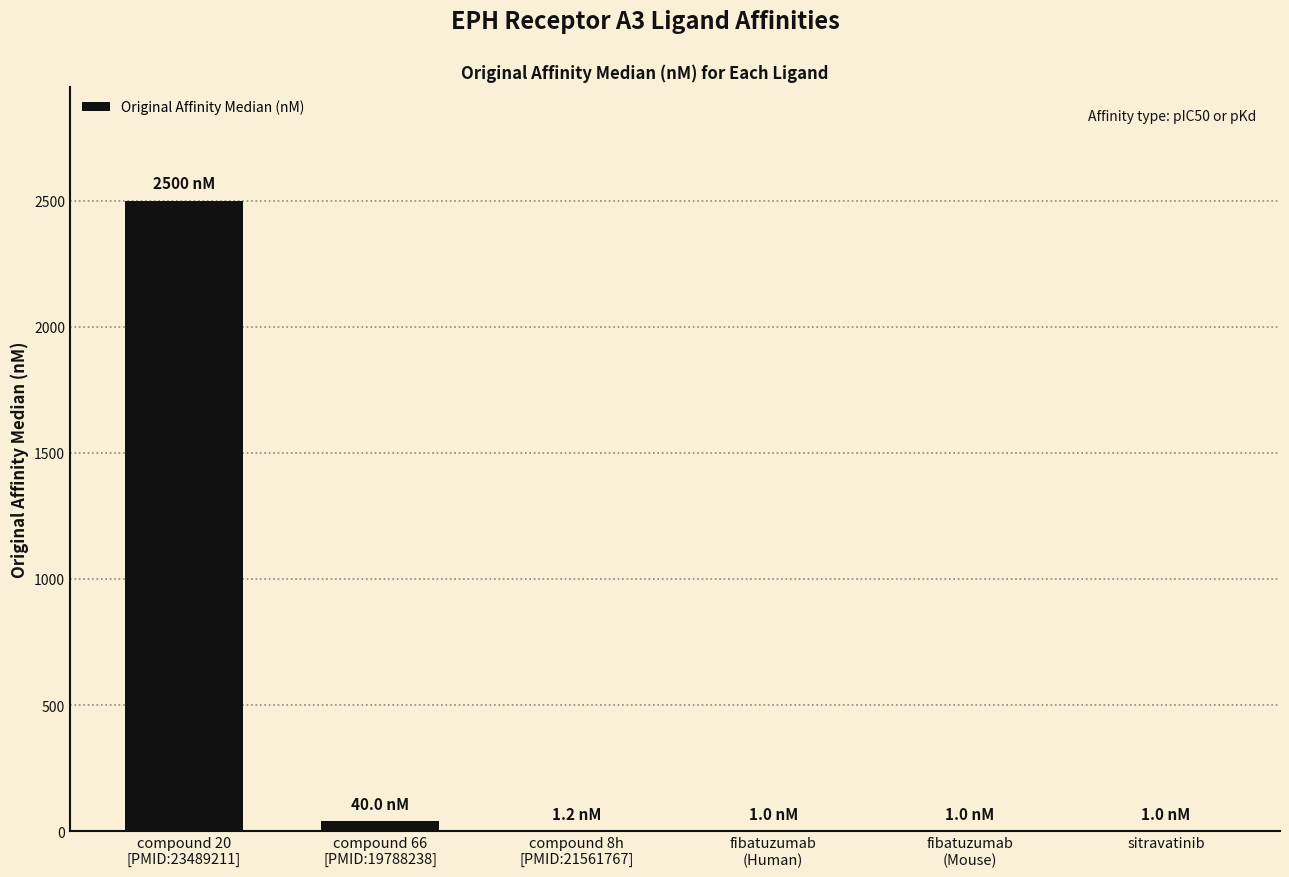

How many data points are above 1?

3